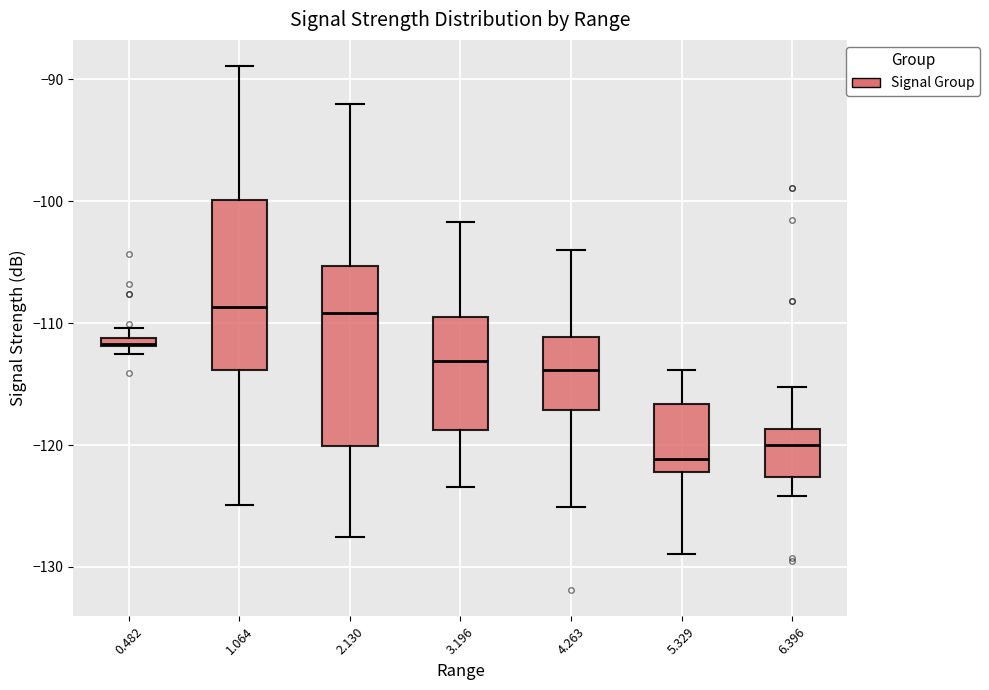

Which box's median line is the lowest?

5.329